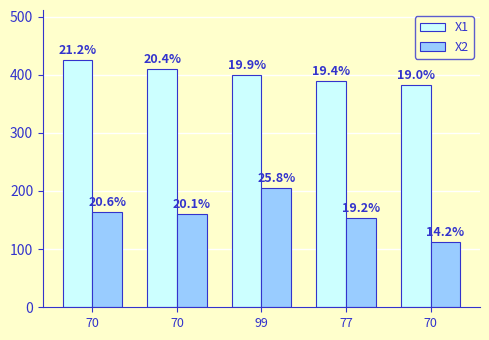

What are all the series names shown in the legend?

X1, X2